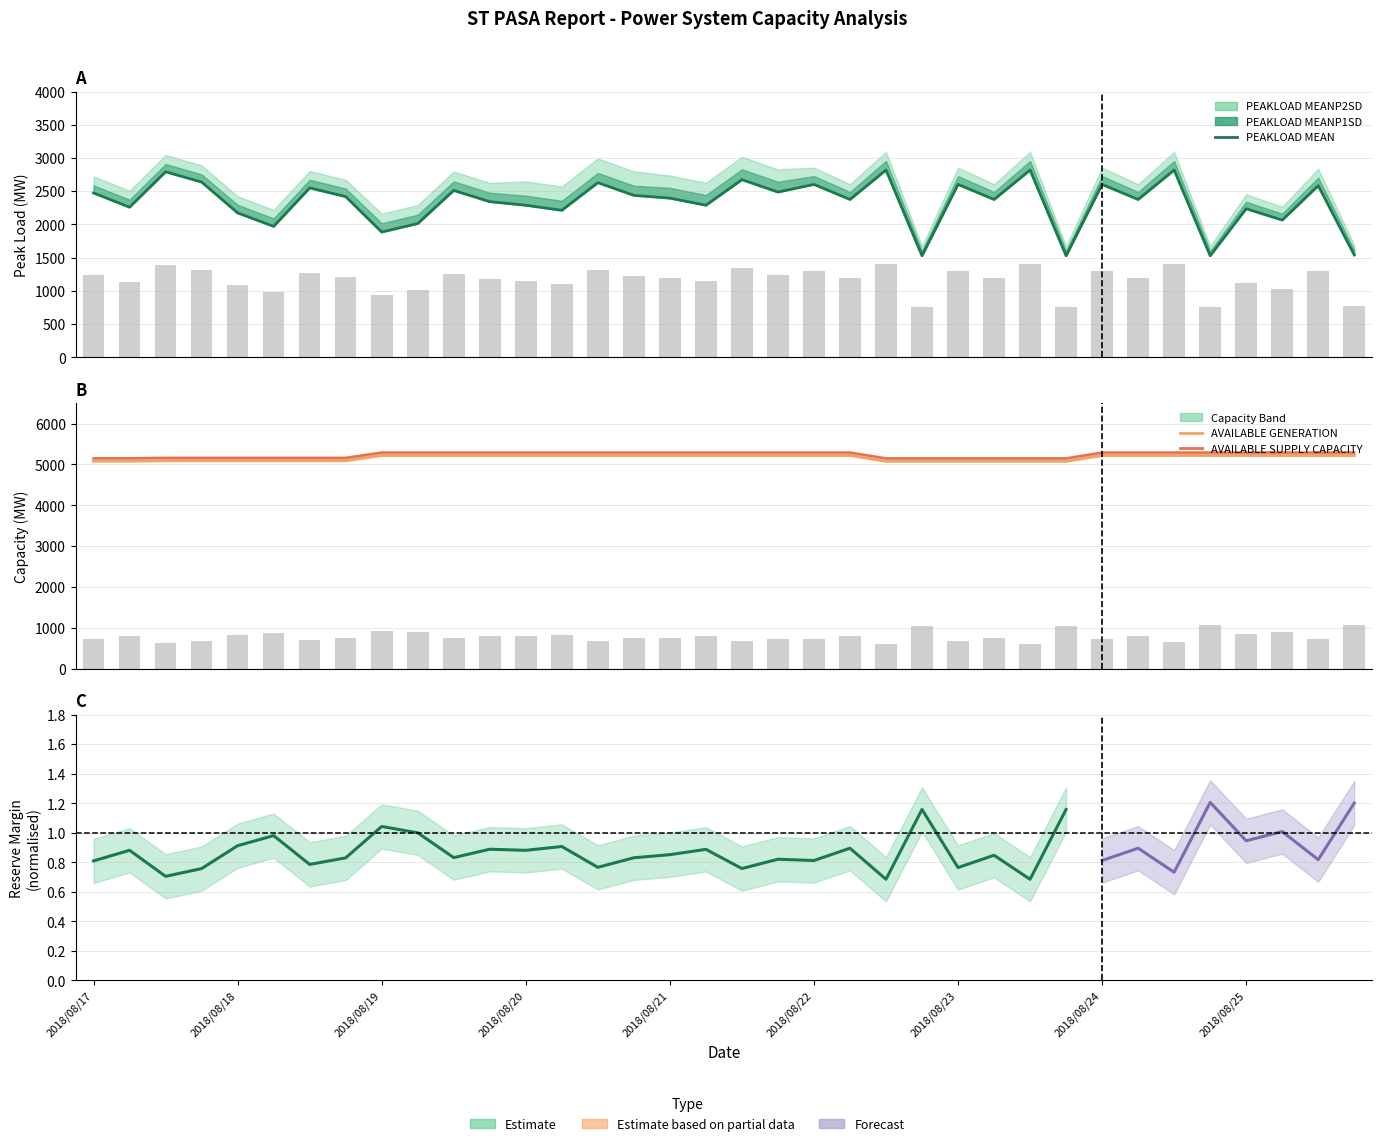

Which series has the largest range (max minus min)?

PEAKLOAD MEAN